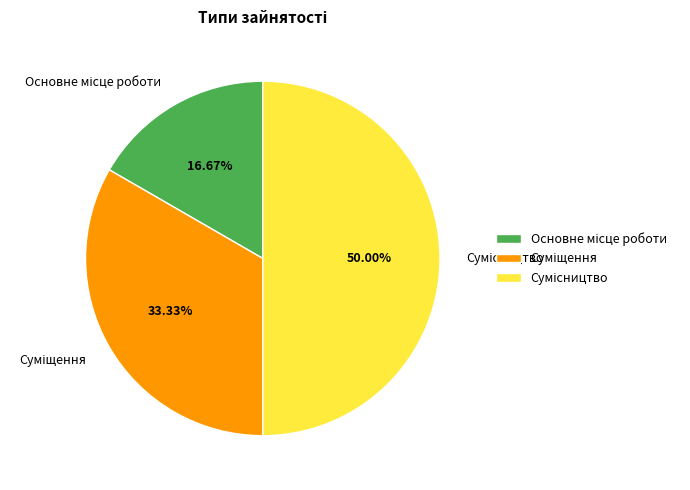

The Основне місце роботи slice represents 17% of the pie. True or false?

True